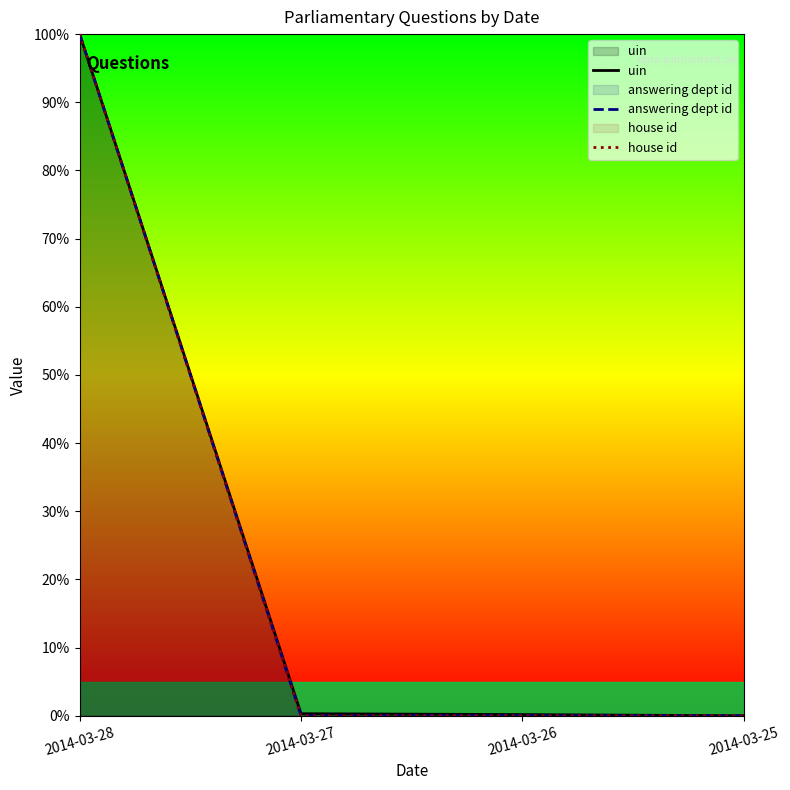

At which category is the sum across all series the highest?

2014-03-28